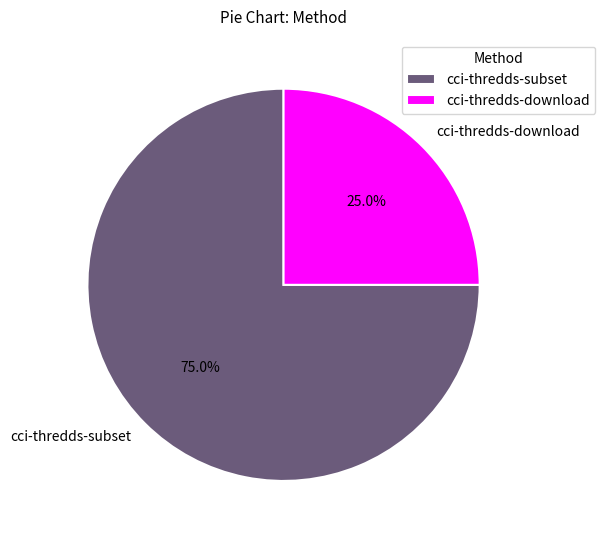

What is the ratio of the value at cci-thredds-download to the value at cci-thredds-subset?

0.3